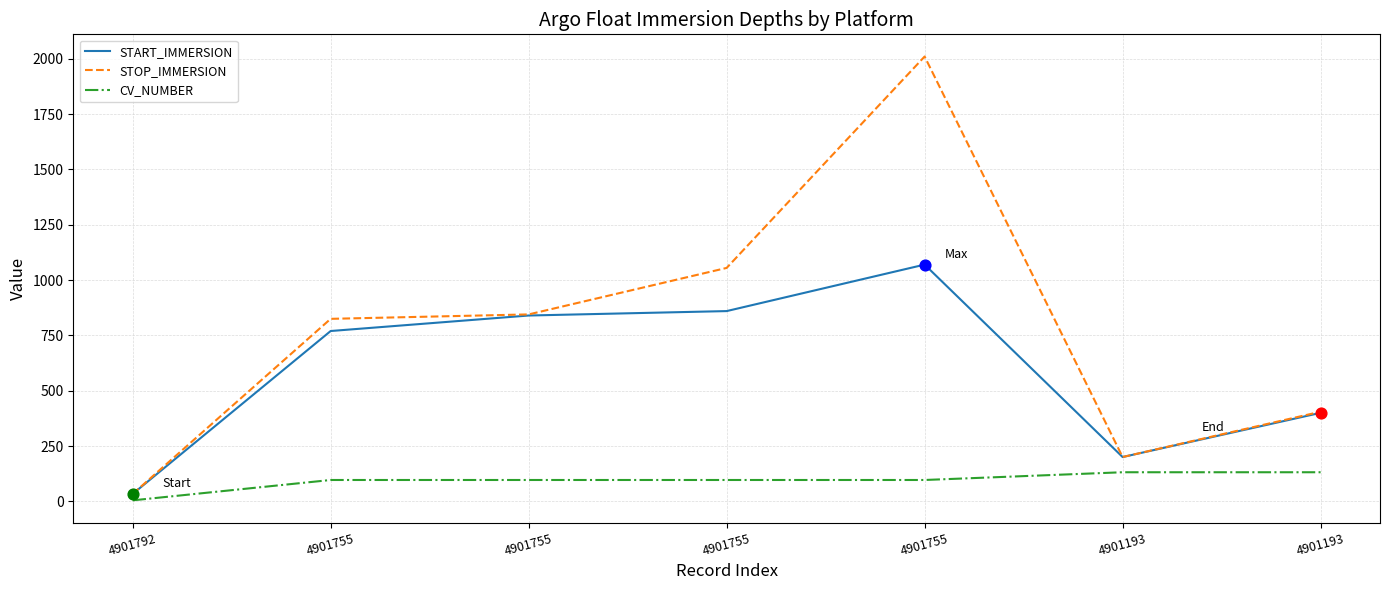

What is the total value across all series at 4901193?

533.4